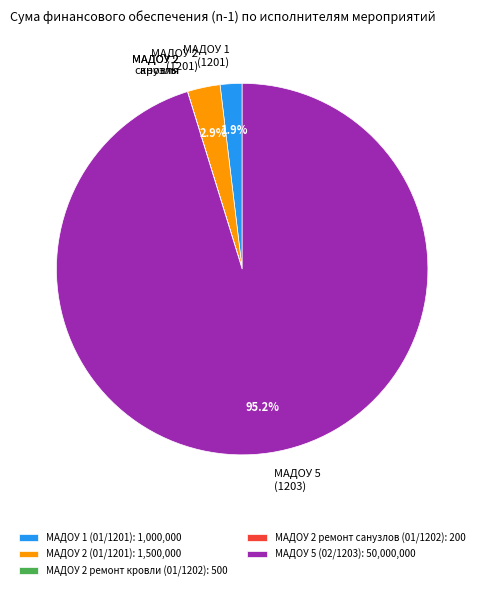

Which slice is the largest?

МАДОУ 5 (02/1203)